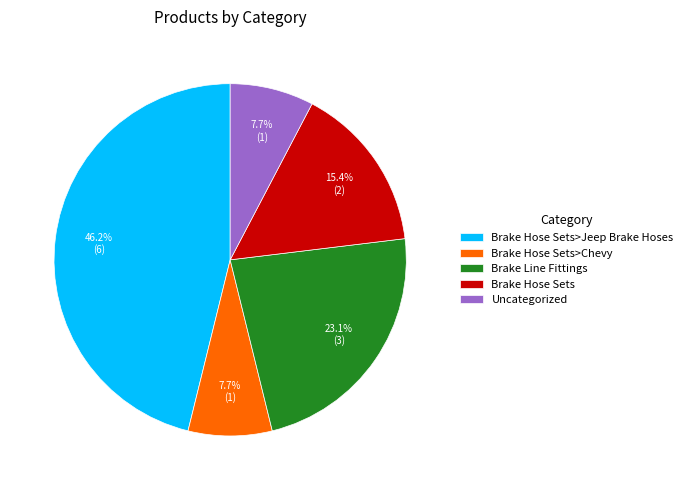

How many slices are in this pie chart?

5